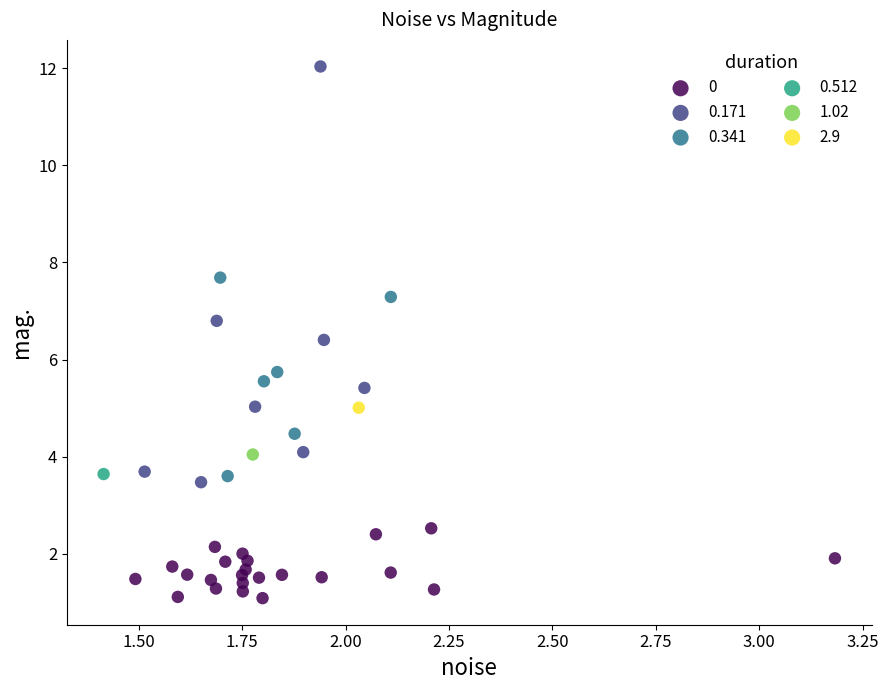

What are all the series names shown in the legend?

0, 0.171, 0.341, 0.512, 1.02, 2.9